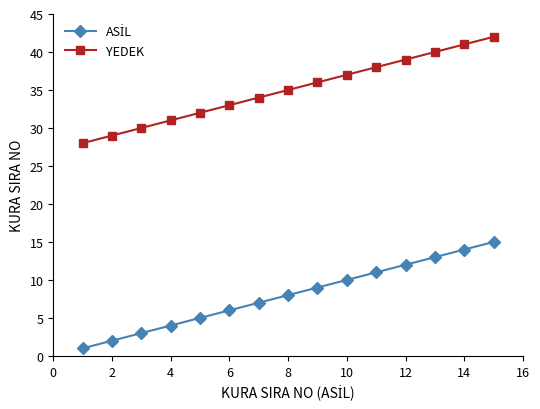

What is the average value of the YEDEK series?

35